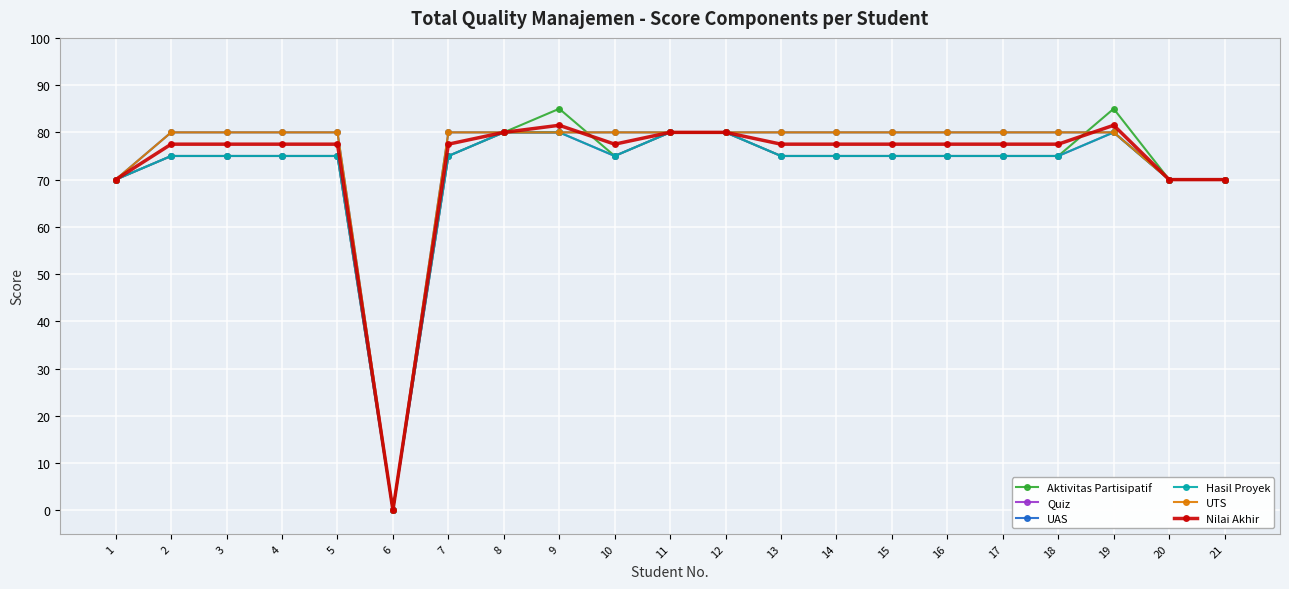

What is the highest value of the UAS series?

80.0